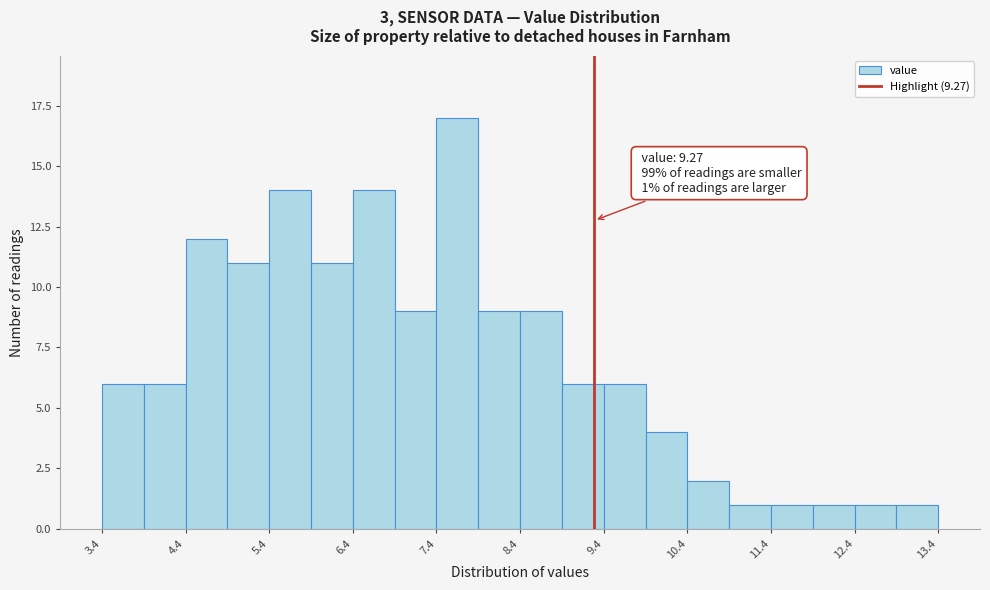

Over which range of the x-axis is the bar tallest?

7.4 to 7.9